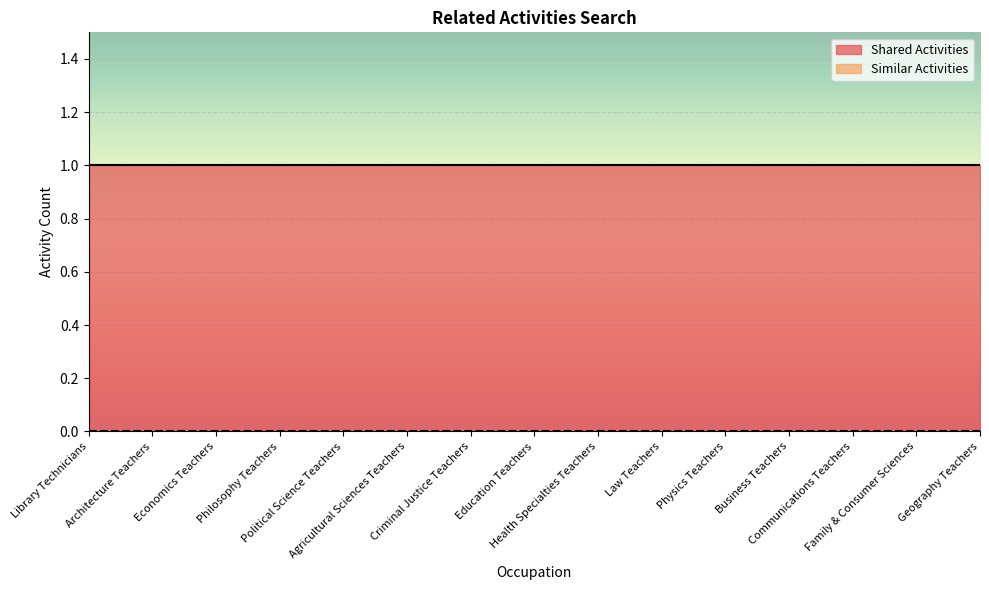

What position from the left is Business Teachers?

12